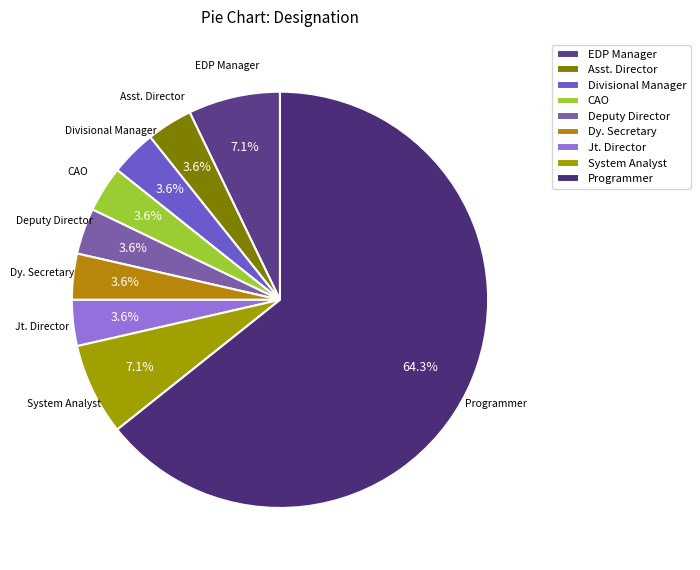

Is the sum of EDP Manager and Deputy Director greater than half?

No